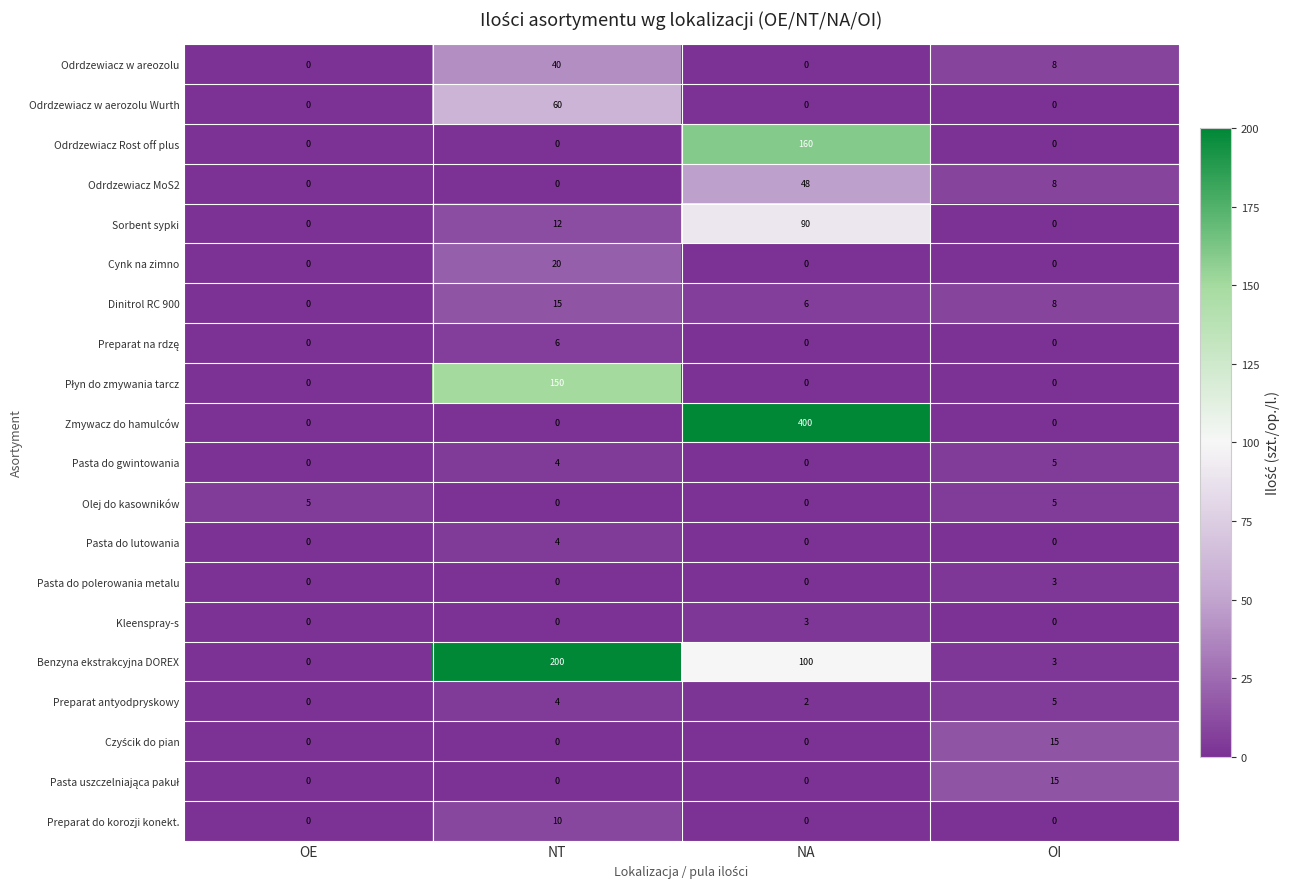

What is the highest value of the Odrdzewiacz Rost off plus series?

160